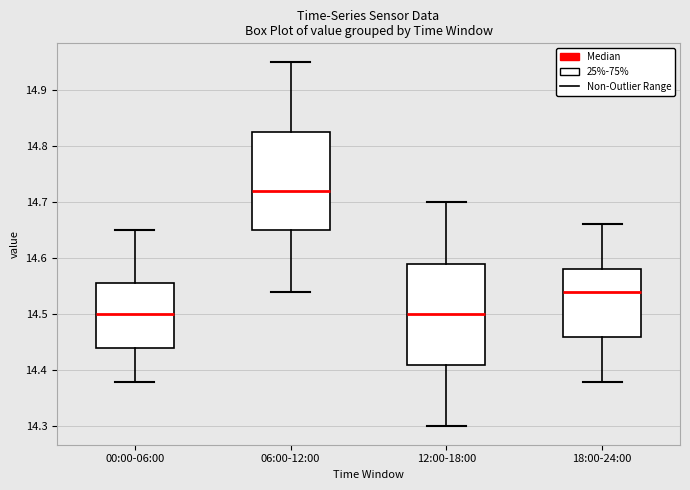

Reading left to right, transcribe this box plot: for each box, give where its median line is, the range the box spans, and where its two whiskers end, as read against the y-axis. The values are not printed on the chart, so give them approximately, as read against the axis.

00:00-06:00: median 14.50, box 14.44 to 14.56, whiskers 14.38 to 14.65
06:00-12:00: median 14.72, box 14.65 to 14.83, whiskers 14.54 to 14.95
12:00-18:00: median 14.50, box 14.41 to 14.59, whiskers 14.30 to 14.70
18:00-24:00: median 14.54, box 14.46 to 14.58, whiskers 14.38 to 14.66